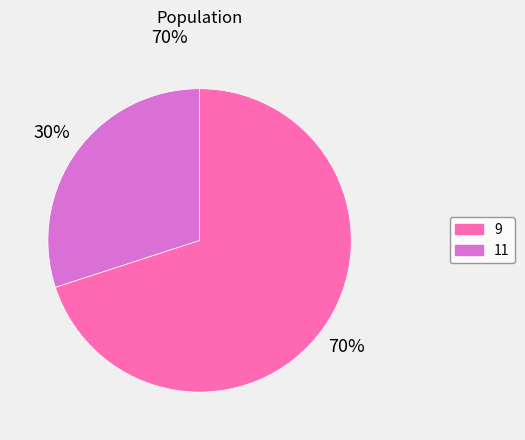

How many segments does this pie chart have?

2